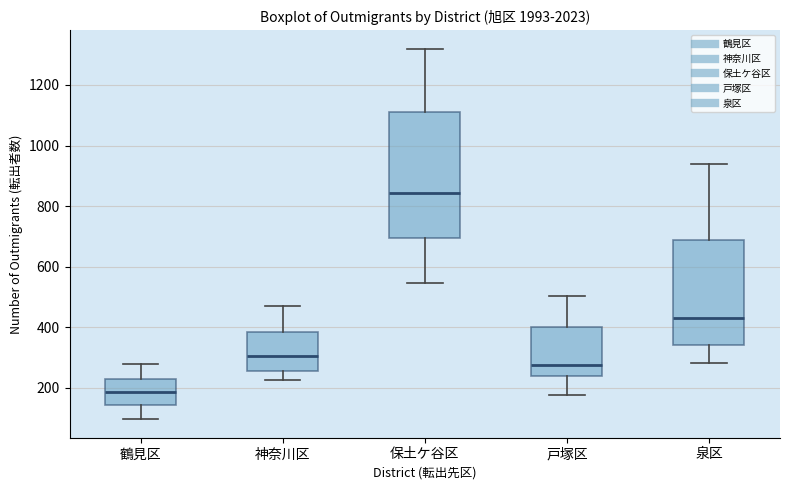

Where does the lower whisker of the box for 鶴見区 end on the y-axis? The values are not printed on the chart, so give them approximately, as read against the axis.

100